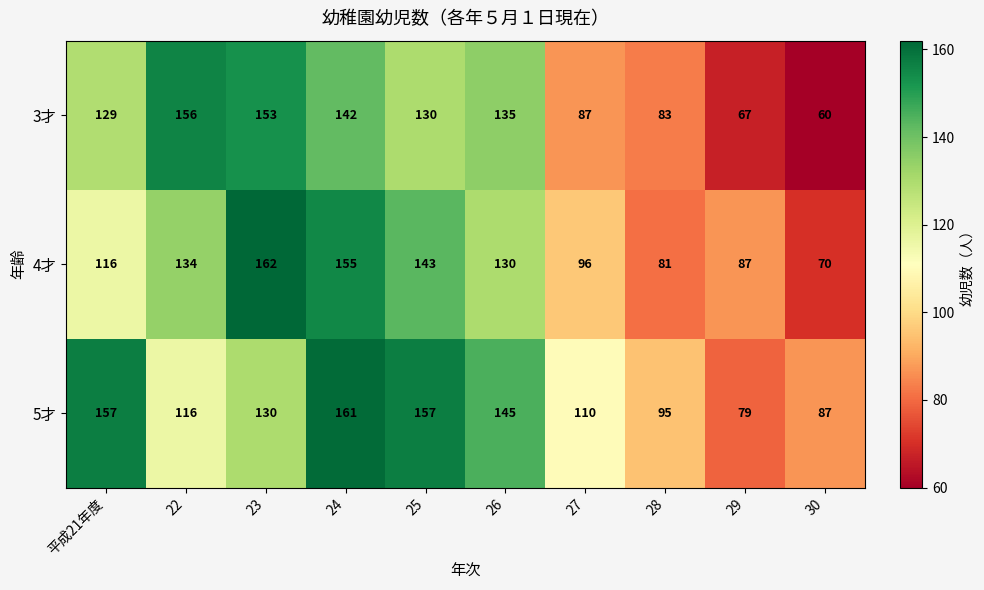

Reading left to right, extract all data points from this chart.

3才: 平成21年度=129	22=156	23=153	24=142	25=130	26=135	27=87	28=83	29=67	30=60
4才: 平成21年度=116	22=134	23=162	24=155	25=143	26=130	27=96	28=81	29=87	30=70
5才: 平成21年度=157	22=116	23=130	24=161	25=157	26=145	27=110	28=95	29=79	30=87